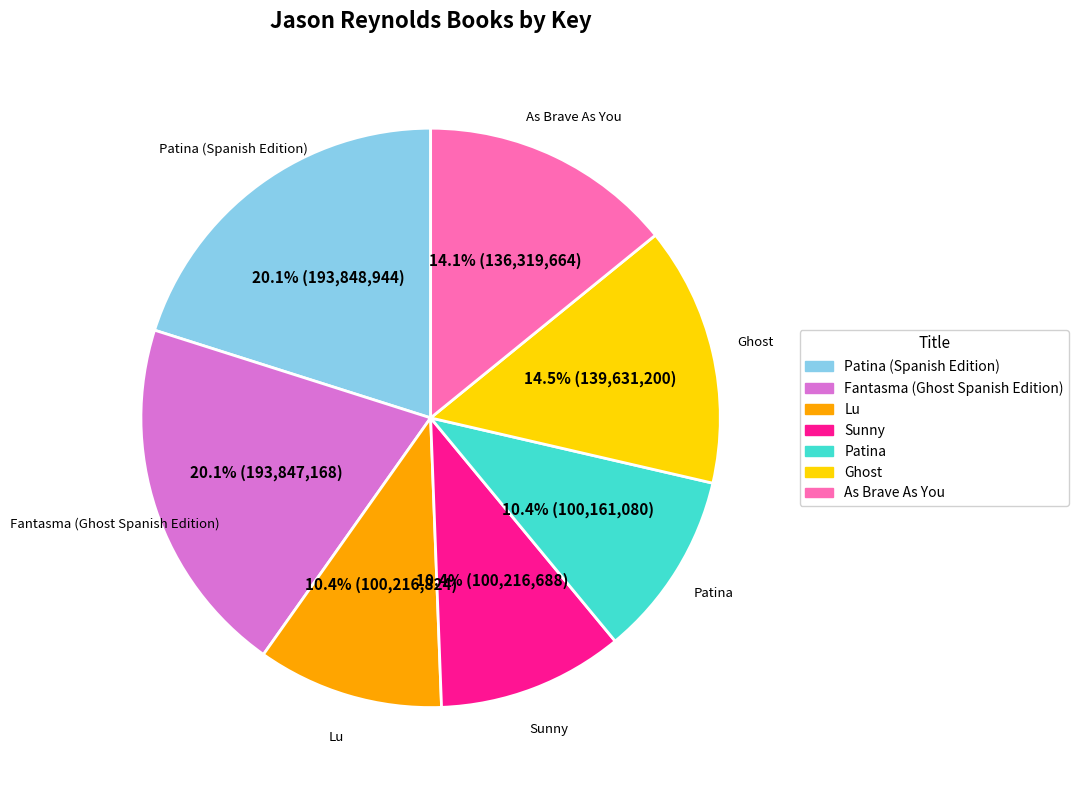

Does Ghost represent more than half of the total?

No